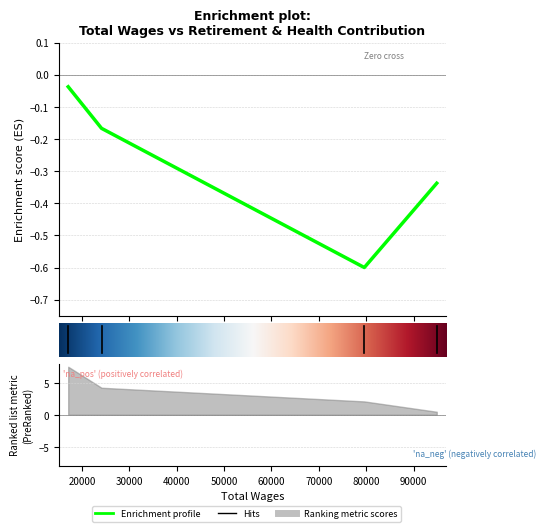

Rank the categories by value from highest to lowest.

17101.0, 24135.0, 94900.0, 79607.0